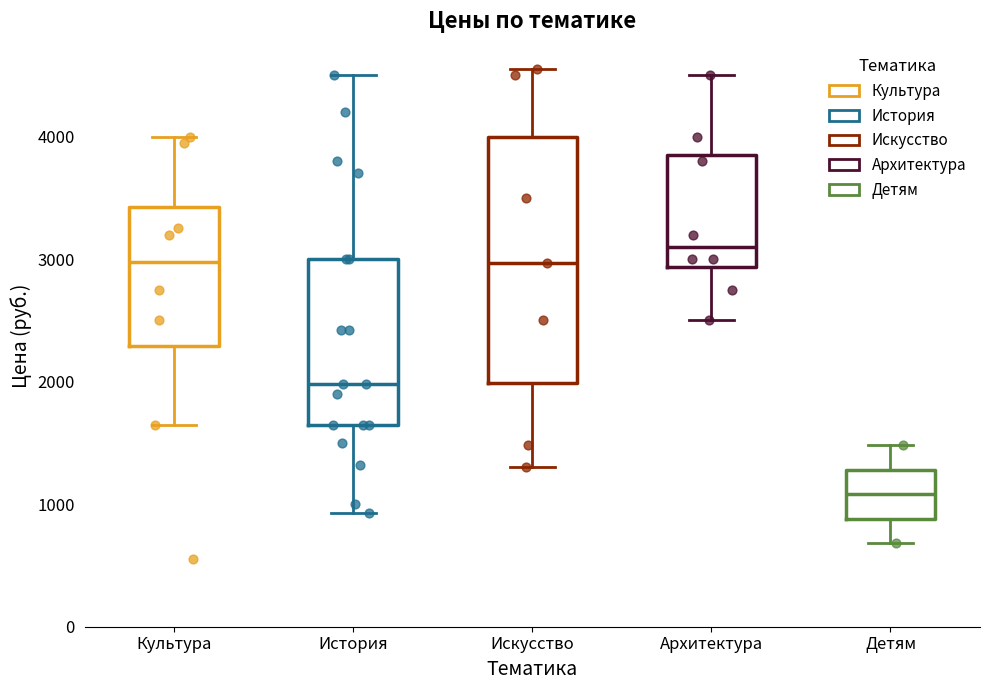

Reading left to right, read every box against the y-axis: the position of its median line, the range the box covers, and the ends of its whiskers. The values are not printed on the chart, so give them approximately, as read against the axis.

Культура: median 3000, box 2300 to 3400, whiskers 1700 to 4000
История: median 2000, box 1700 to 3000, whiskers 900 to 4500
Искусство: median 3000, box 2000 to 4000, whiskers 1300 to 4600
Архитектура: median 3100, box 2900 to 3900, whiskers 2500 to 4500
Детям: median 1100, box 900 to 1300, whiskers 700 to 1500